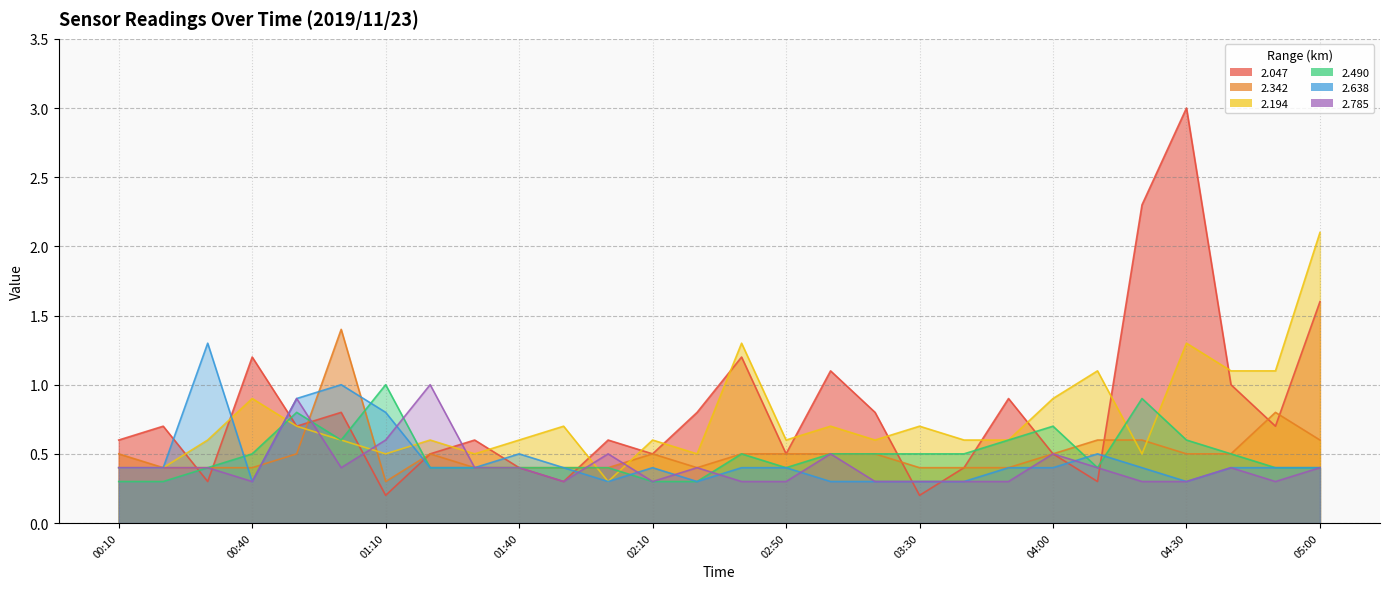

True or false: 2.342 and 2.047 intersect in this chart.

True